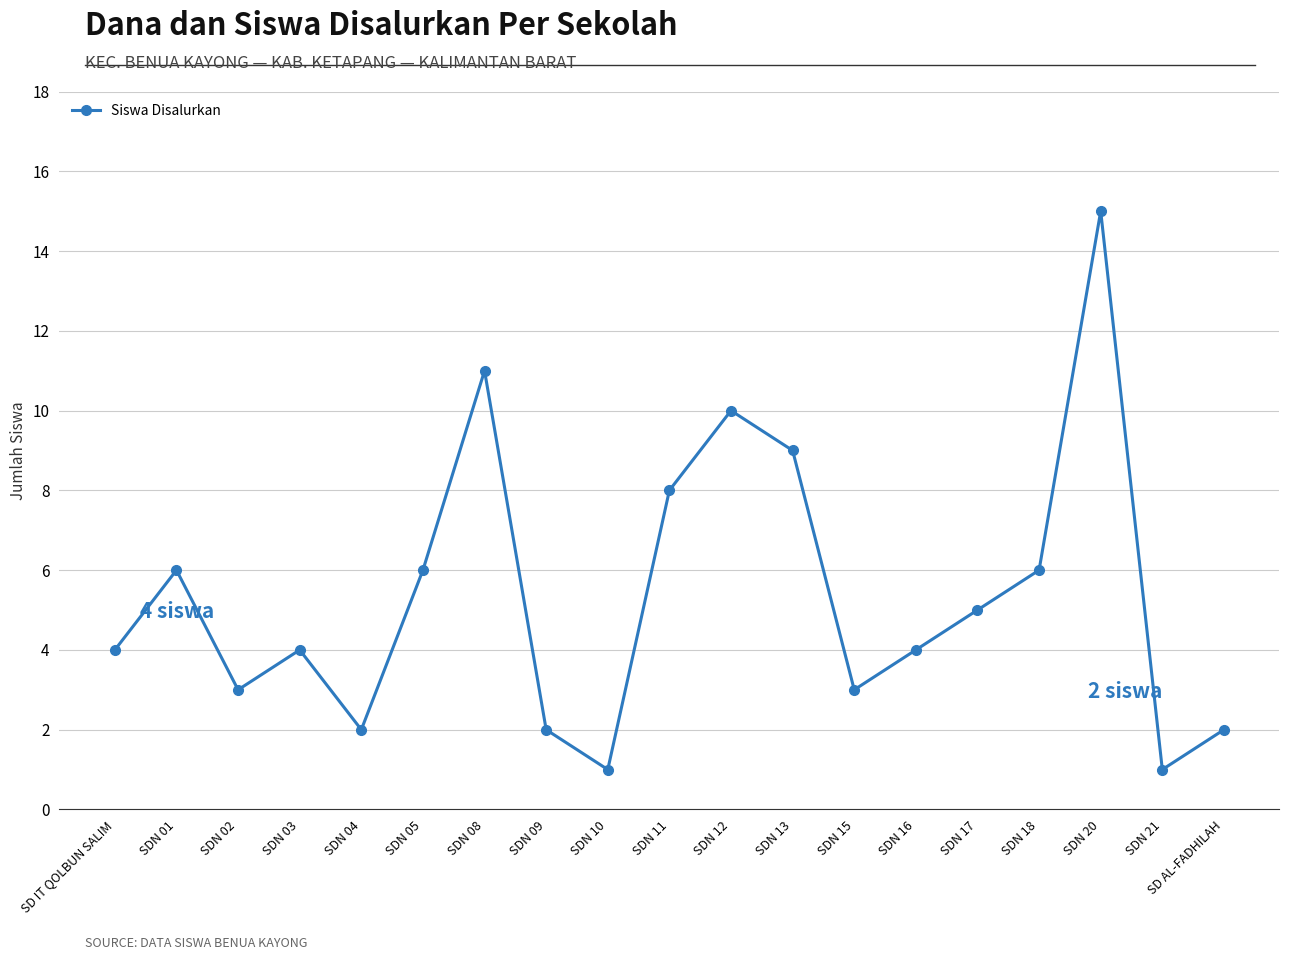

Does the chart have visible grid lines?

Yes